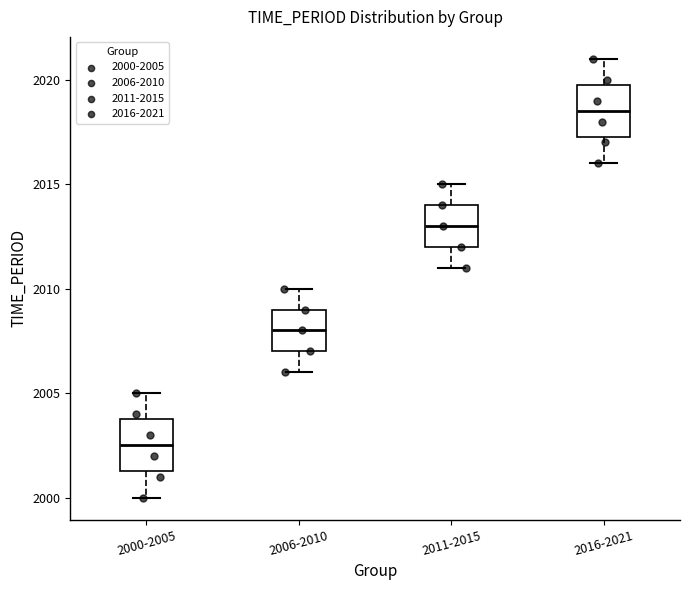

Which box has the highest median line?

2016-2021